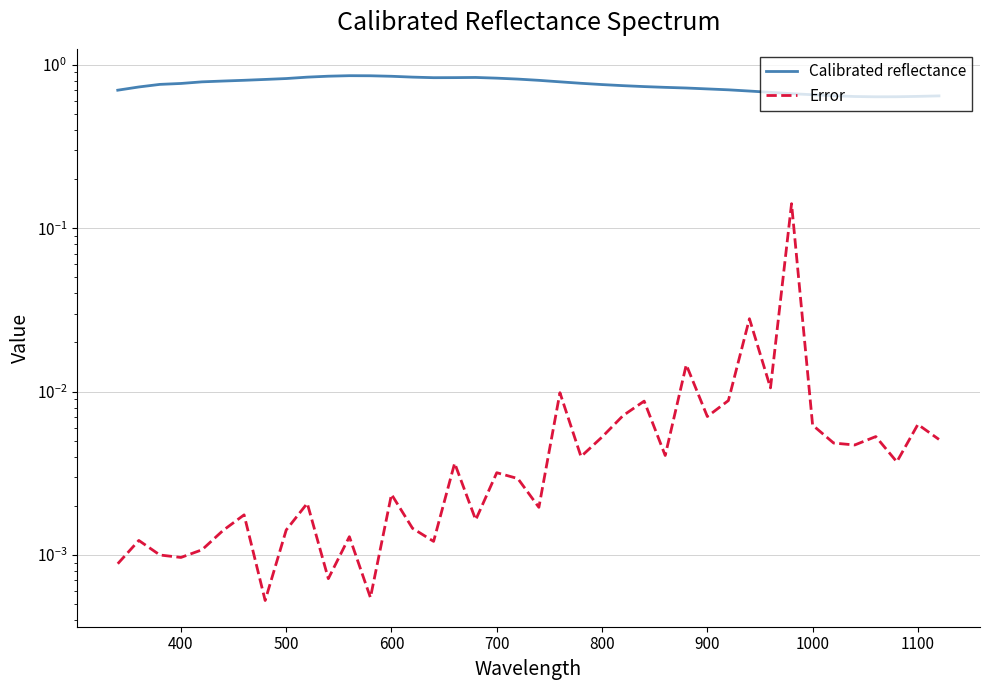

True or false: Error and Calibrated reflectance cross at least once.

False